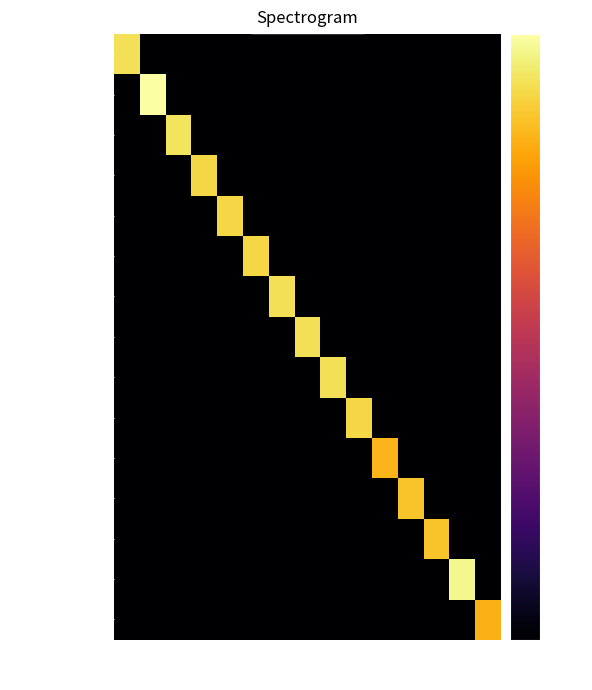

Count the number of categories in the chart.

15